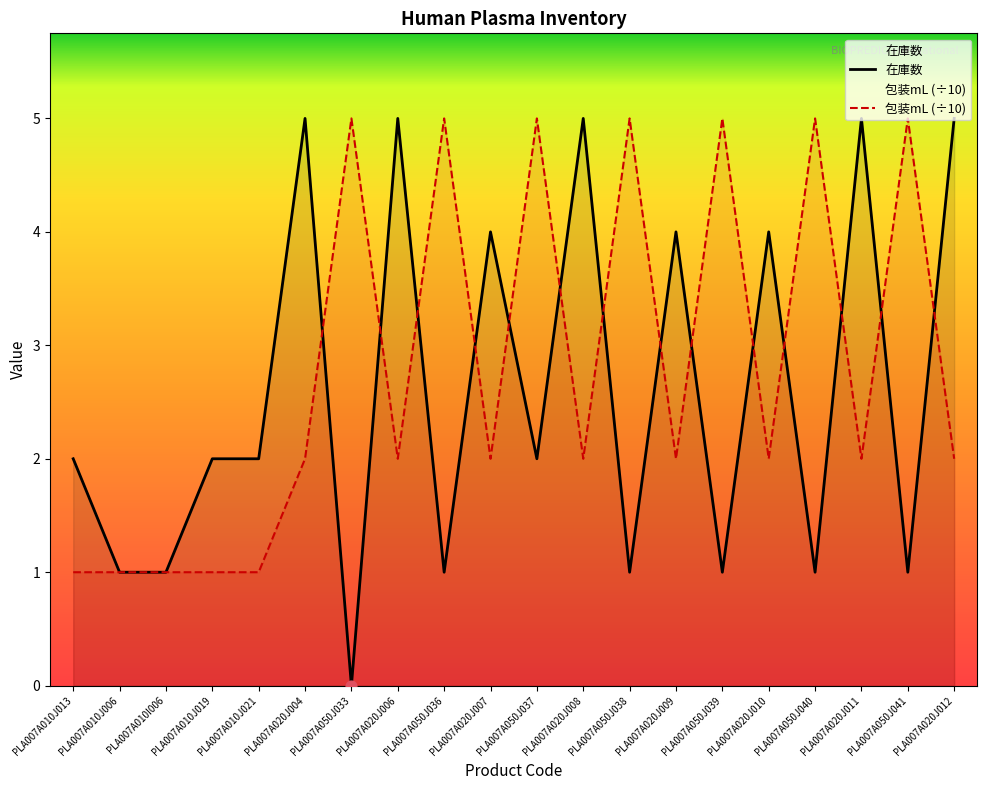

At how many categories does at least one series exceed 0?

20